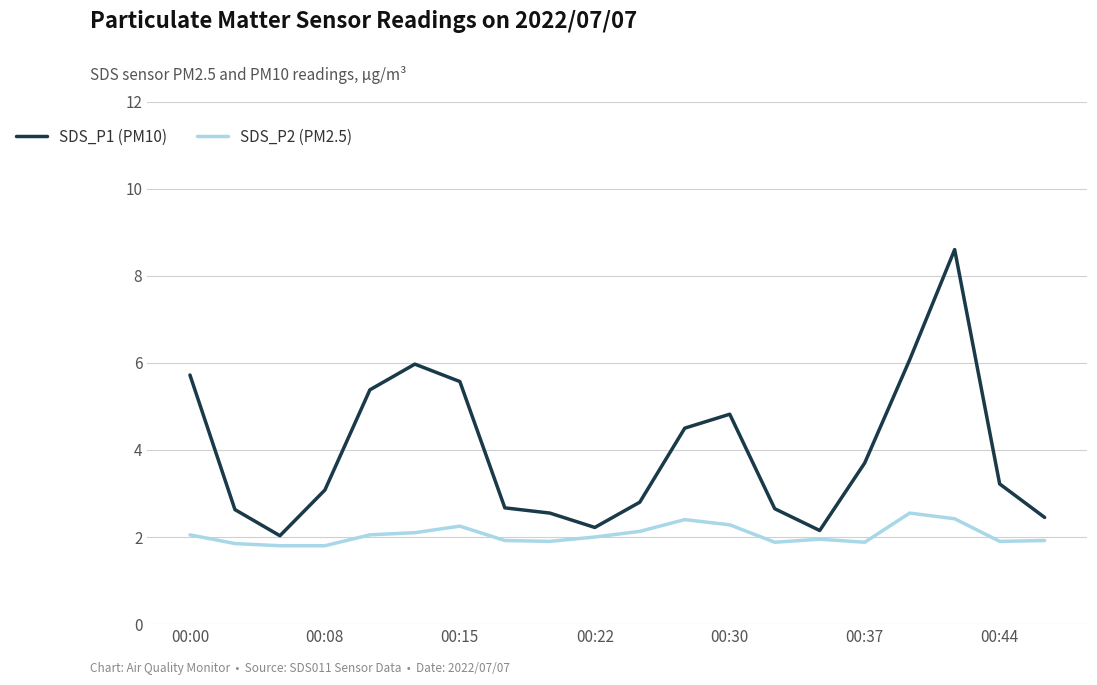

Which series has the largest total across all categories?

SDS_P1 (PM10)